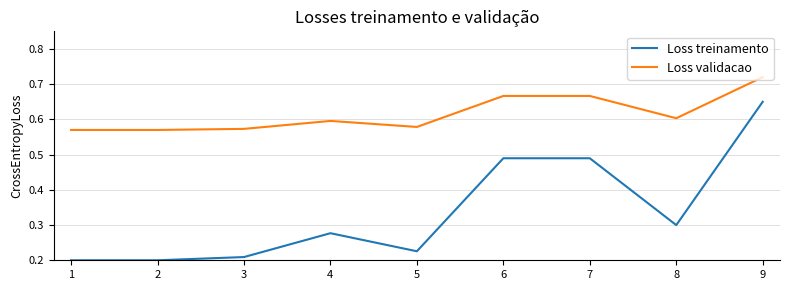

Rank the series by their maximum value, from lowest to highest.

Loss treinamento, Loss validacao